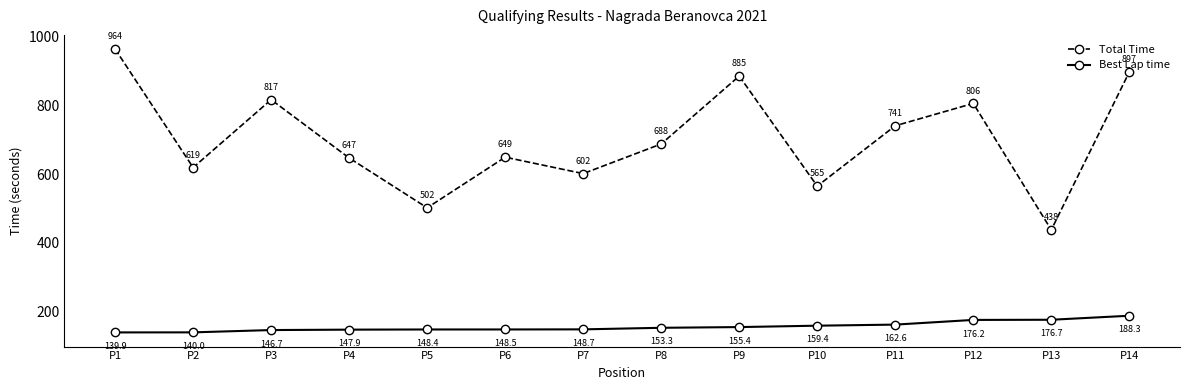

How many interior local peaks does the Total Time series have?

4